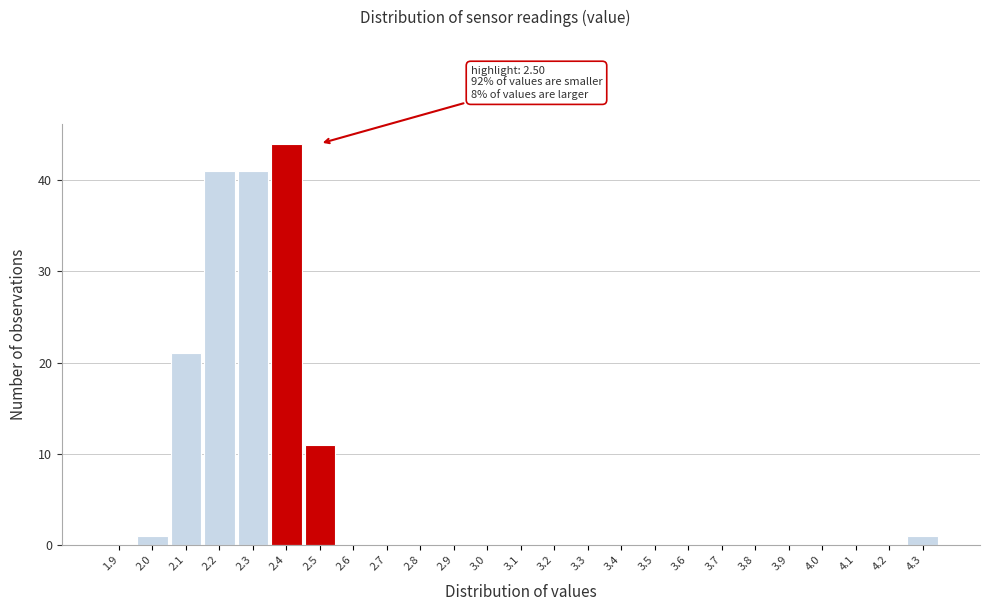

Reading right to left, extract all data points from this chart.

4.3=1	4.2=0	4.1=0	4.0=0	3.9=0	3.8=0	3.7=0	3.6=0	3.5=0	3.4=0	3.3=0	3.2=0	3.1=0	3.0=0	2.9=0	2.8=0	2.7=0	2.6=0	2.5=11	2.4=44	2.3=41	2.2=41	2.1=21	2.0=1	1.9=0